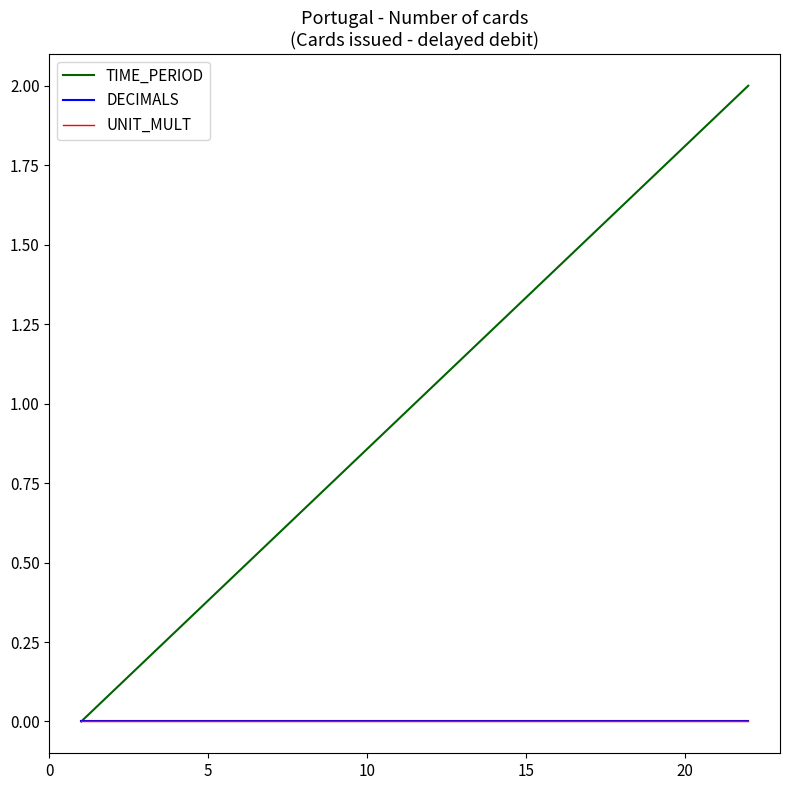

Is this an area chart (filled region under the line)?

No